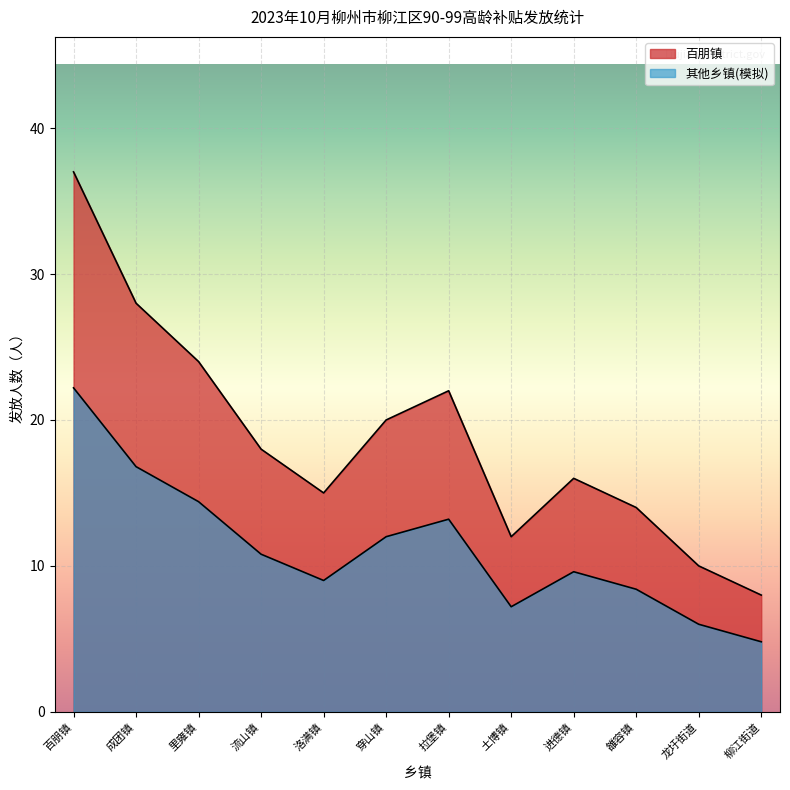

Does the chart display data point markers on the line(s)?

No